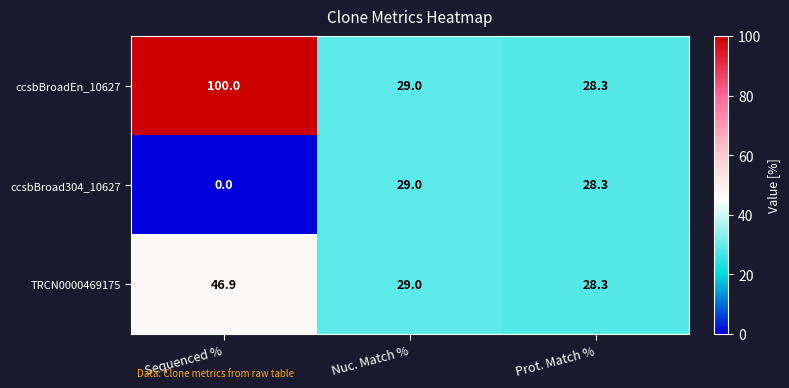

At which label does TRCN0000469175 first exceed 29?

Sequenced %